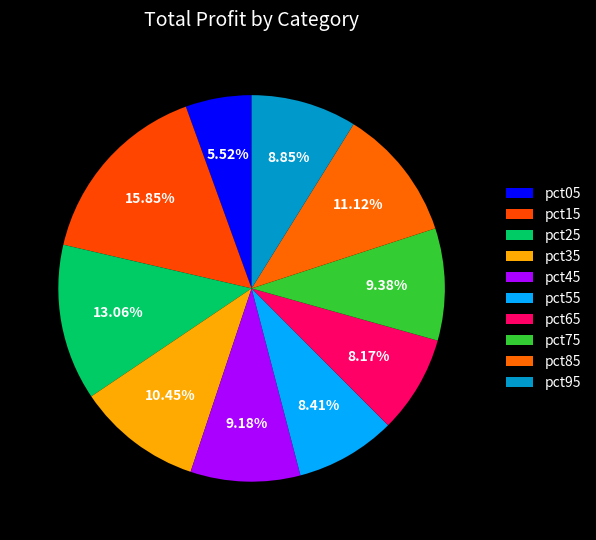

What is the largest slice in the pie chart?

pct15